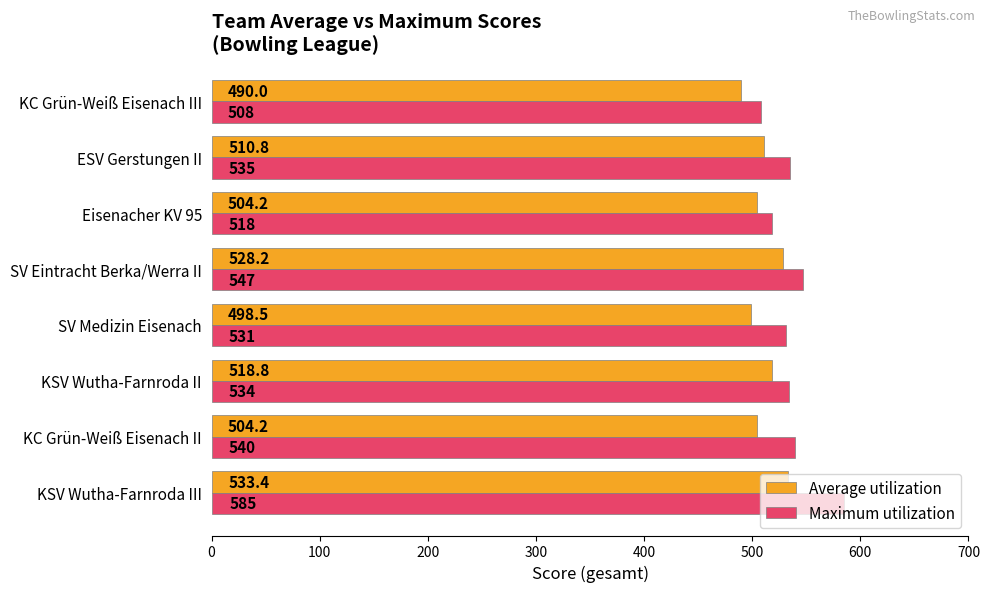

What is the average value of the Average utilization series?

511.0